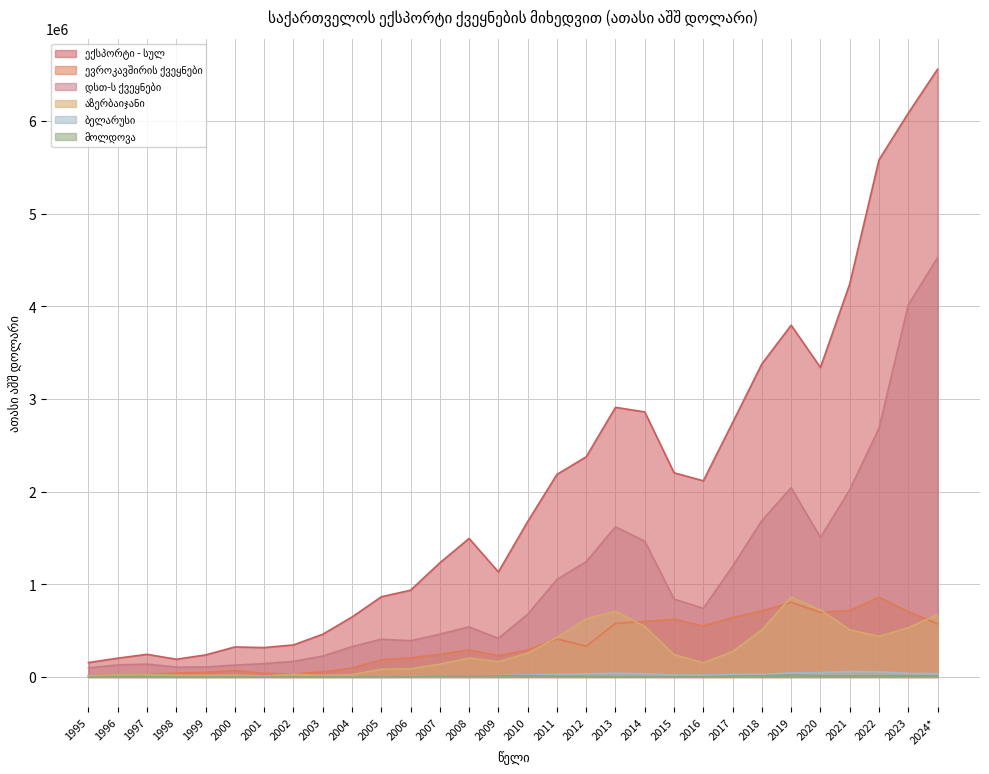

Reading left to right, extract all data points from this chart.

ექსპორტი - სულ: 155199.3	203022.3	244227.4	191317.5	238005.6	323938.3	317150.9	345736.1	461310.0	646903.0	865455.6	936374.6	1232110.5	1495345.2	1133630.2	1677306.9	2186421.2	2376635.4	2910314.5	2861045.2	2204182.6	2117136.4	2745667.1	3379656.9	3797041.2	3340697.6	4242457.0	5582444.2	6086416.7	6560360.0
ევროკავშირის ქვეყნები: 12808.5	26580.8	26439.0	40525.7	50774.2	68632.4	39383.9	30664.6	54790.8	96529.7	184828.2	205896.9	245361.0	291588.6	229535.1	291371.3	410616.9	332103.8	577521.6	599458.3	623280.2	550474.2	642229.5	712839.6	805351.0	697496.5	717086.1	862525.2	704452.4	573550.0
დსთ-ს ქვეყნები: 97988.3	129932.6	138522.2	106026.0	107296.8	128077.2	143849.9	168497.9	224737.5	327638.7	407175.5	391077.5	461895.5	540884.8	416162.3	676618.2	1052101.3	1244575.8	1621095.7	1465298.7	840854.0	741193.1	1194177.6	1689135.9	2043210.8	1505873.0	2020730.7	2685622.9	4016115.5	4527161.6
აზერბაიჯანი: 13384.4	24714.4	25106.8	18636.2	16936.8	20079.6	9975.8	29171.7	16445.1	25327.2	83430.8	88913.5	137455.0	203930.3	165633.8	256241.8	425907.0	626914.0	709919.2	544448.0	240869.6	152719.4	274224.1	507628.4	862010.5	724534.7	508680.8	438327.5	531724.2	672698.5
ბელარუსი: 2134.1	1382.7	1060.9	892.6	570.1	649.3	1499.5	2441.9	1989.0	2722.8	2454.5	3258.2	4738.6	11167.8	14100.6	23775.3	28327.1	33832.6	40506.4	34810.5	20466.4	18251.6	27547.3	28445.8	44058.0	47305.0	59425.9	56416.2	37873.2	36663.0
მოლდოვა: 149.0	104.2	275.3	149.1	119.9	221.6	149.3	165.7	115.1	236.9	610.5	841.4	7745.7	10126.7	11464.0	14338.8	7745.7	6534.3	3244.9	3381.6	2039.6	3244.9	9072.0	11437.7	19845.3	12882.2	10678.7	12895.2	13222.9	11145.1